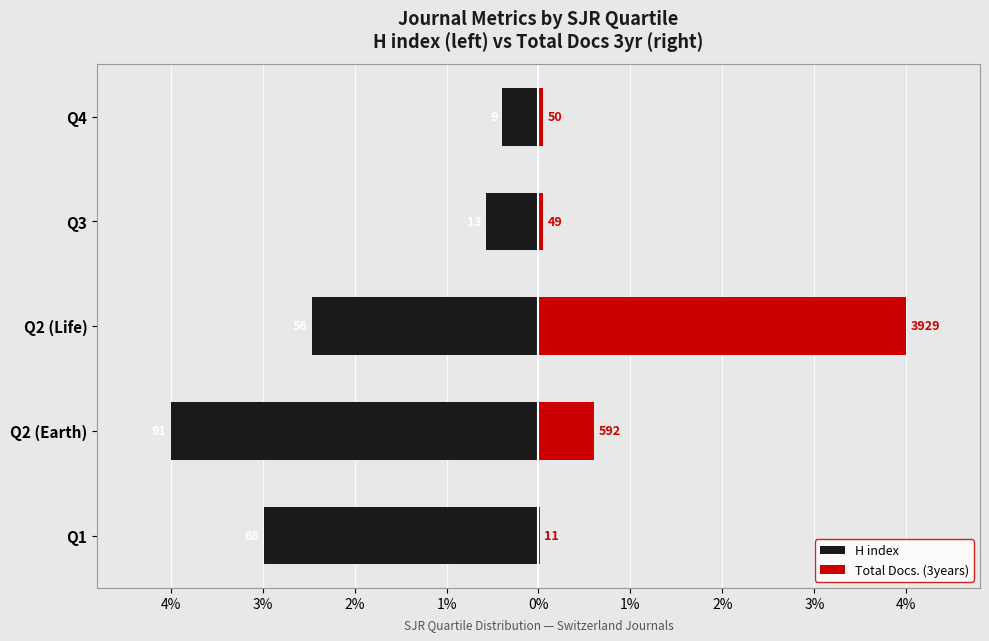

The Total Docs. (3years) series shows 0.6 at Q2 (Earth). True or false?

True